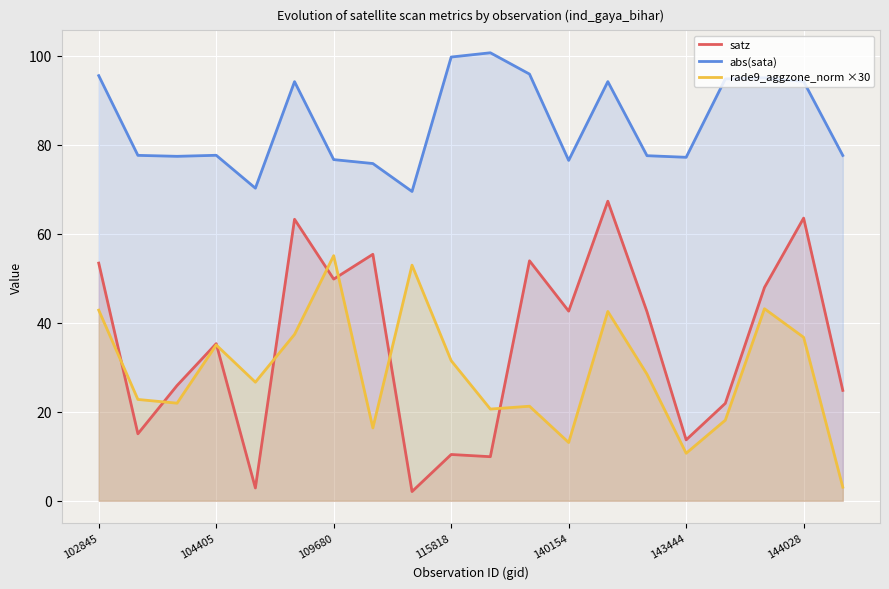

Count the number of categories in the chart.

20